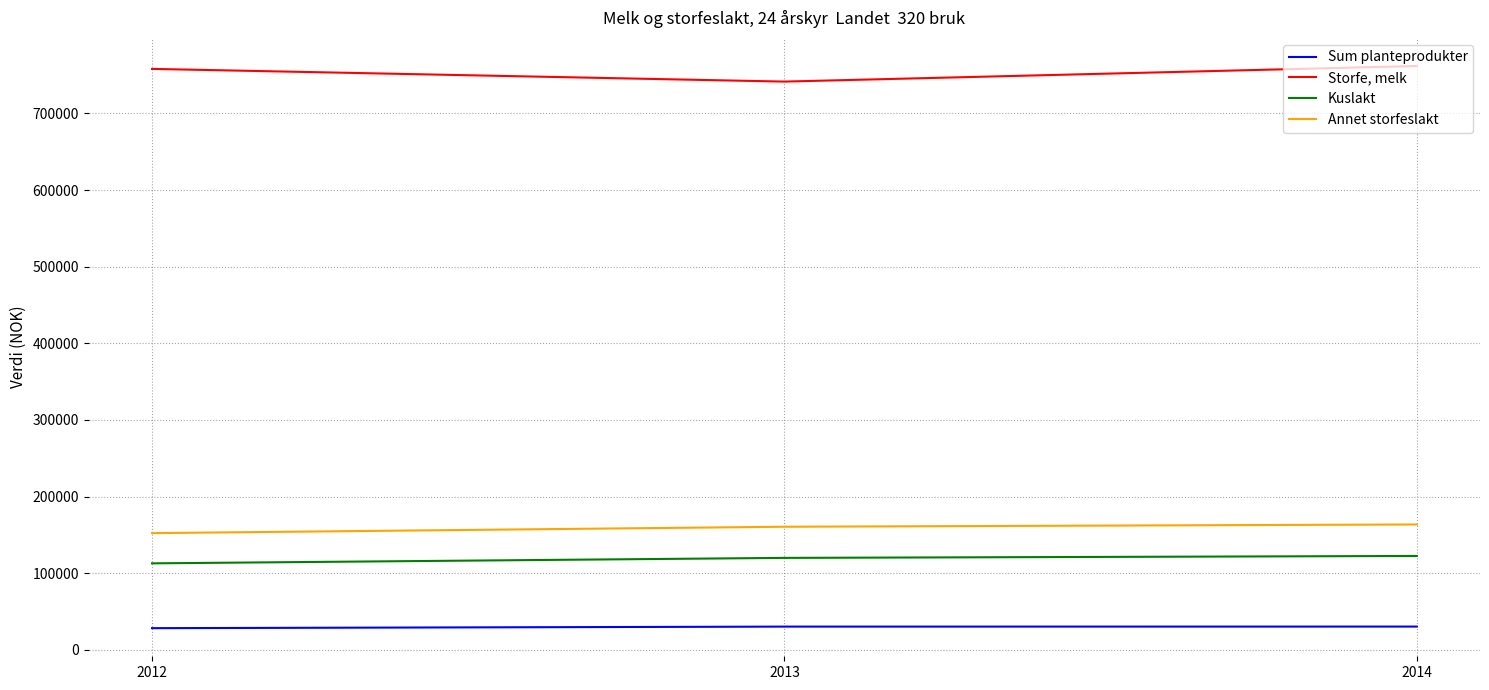

Read the Sum planteprodukter value at 2012.

28186